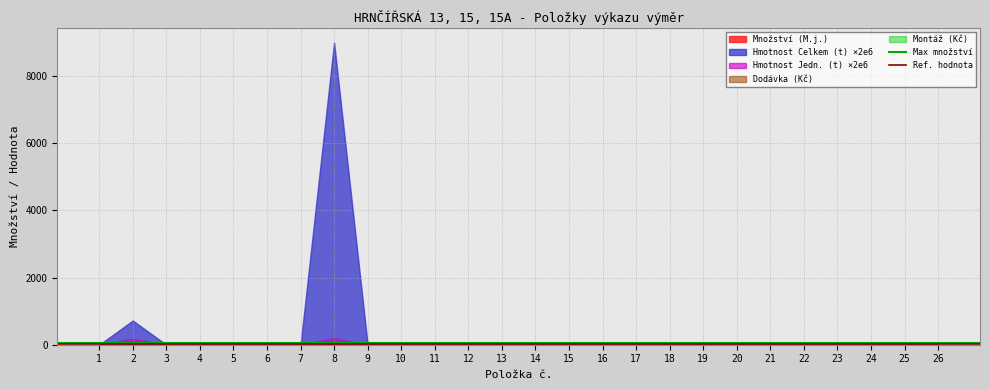

What is the average value of the Max množství series?

45